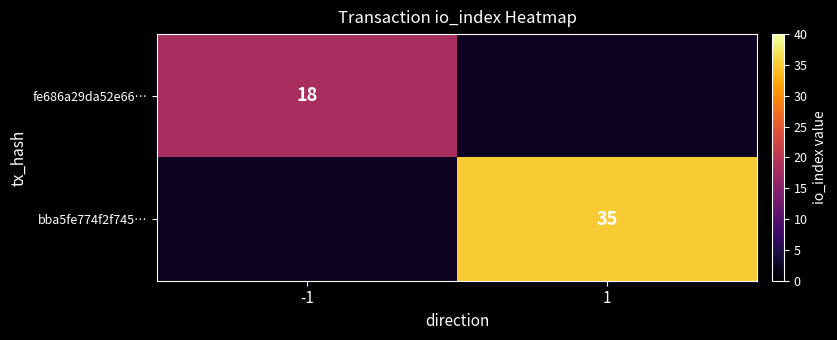

The fe686a29da52e66… series shows 8 at -1. True or false?

False